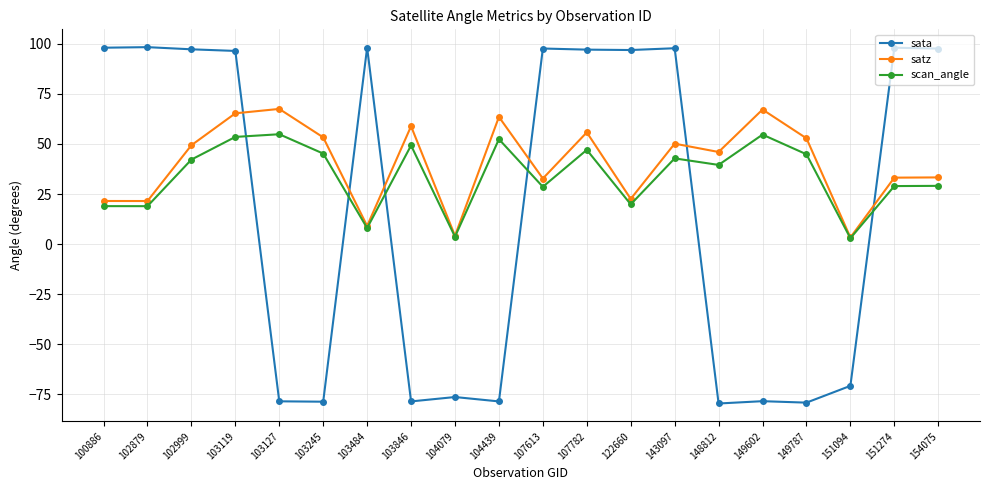

How many categories are shown in the chart?

20